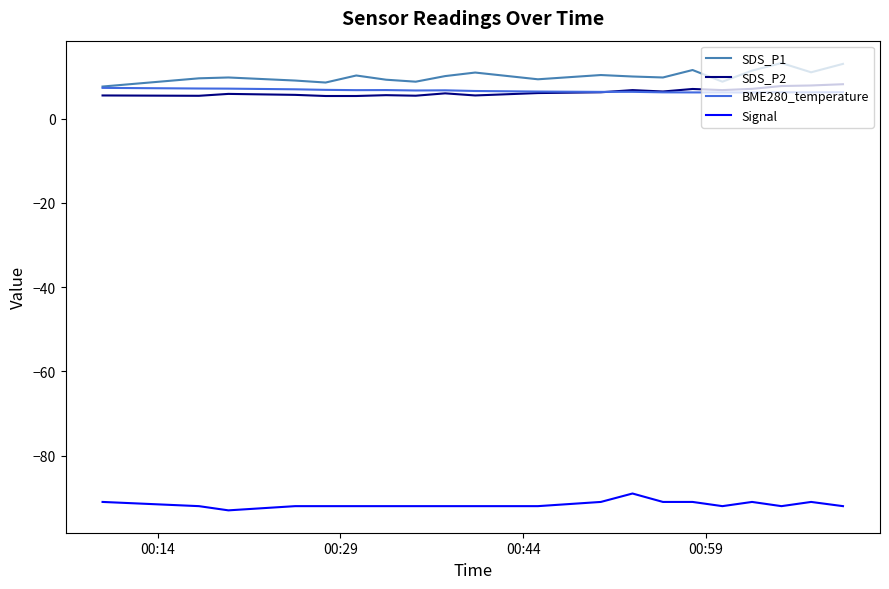

What is the difference between the maximum and minimum values in the Signal series?

4.0